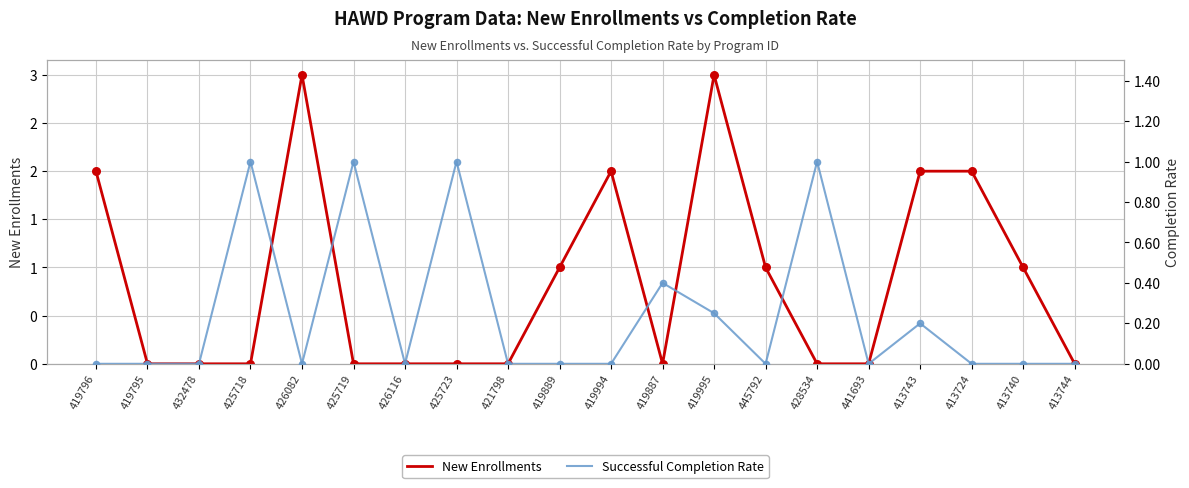

At how many categories does at least one series exceed 2?

2